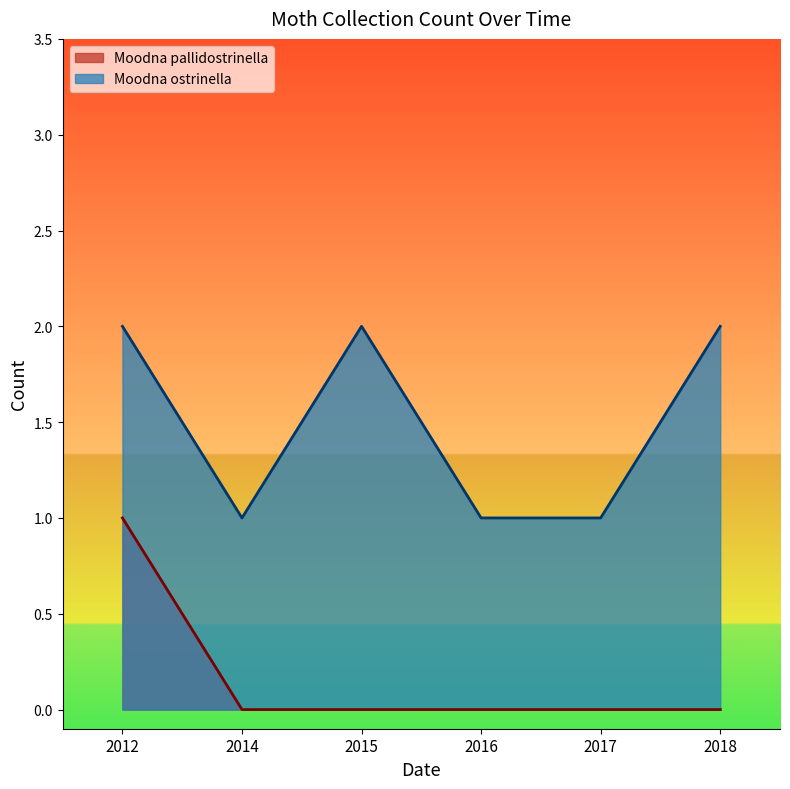

Rank the series by their average value, from lowest to highest.

Moodna pallidostrinella, Moodna ostrinella